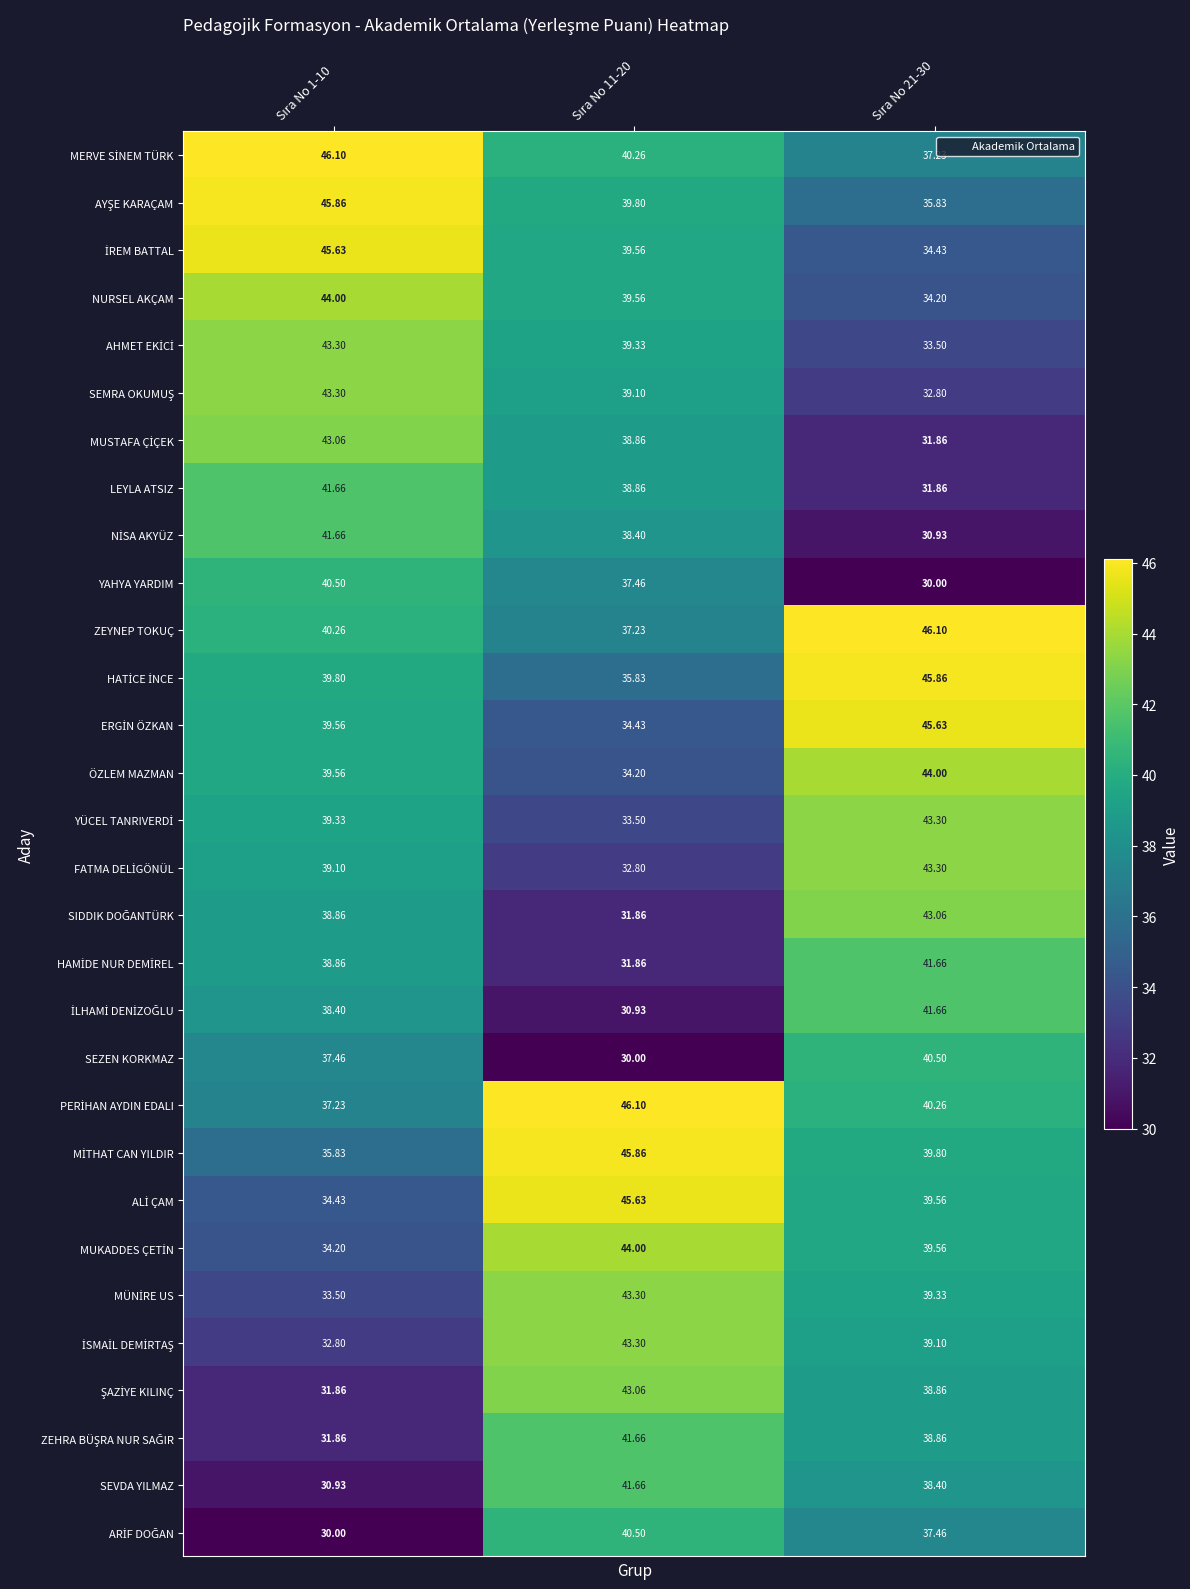

At how many categories does at least one series exceed 45?

3